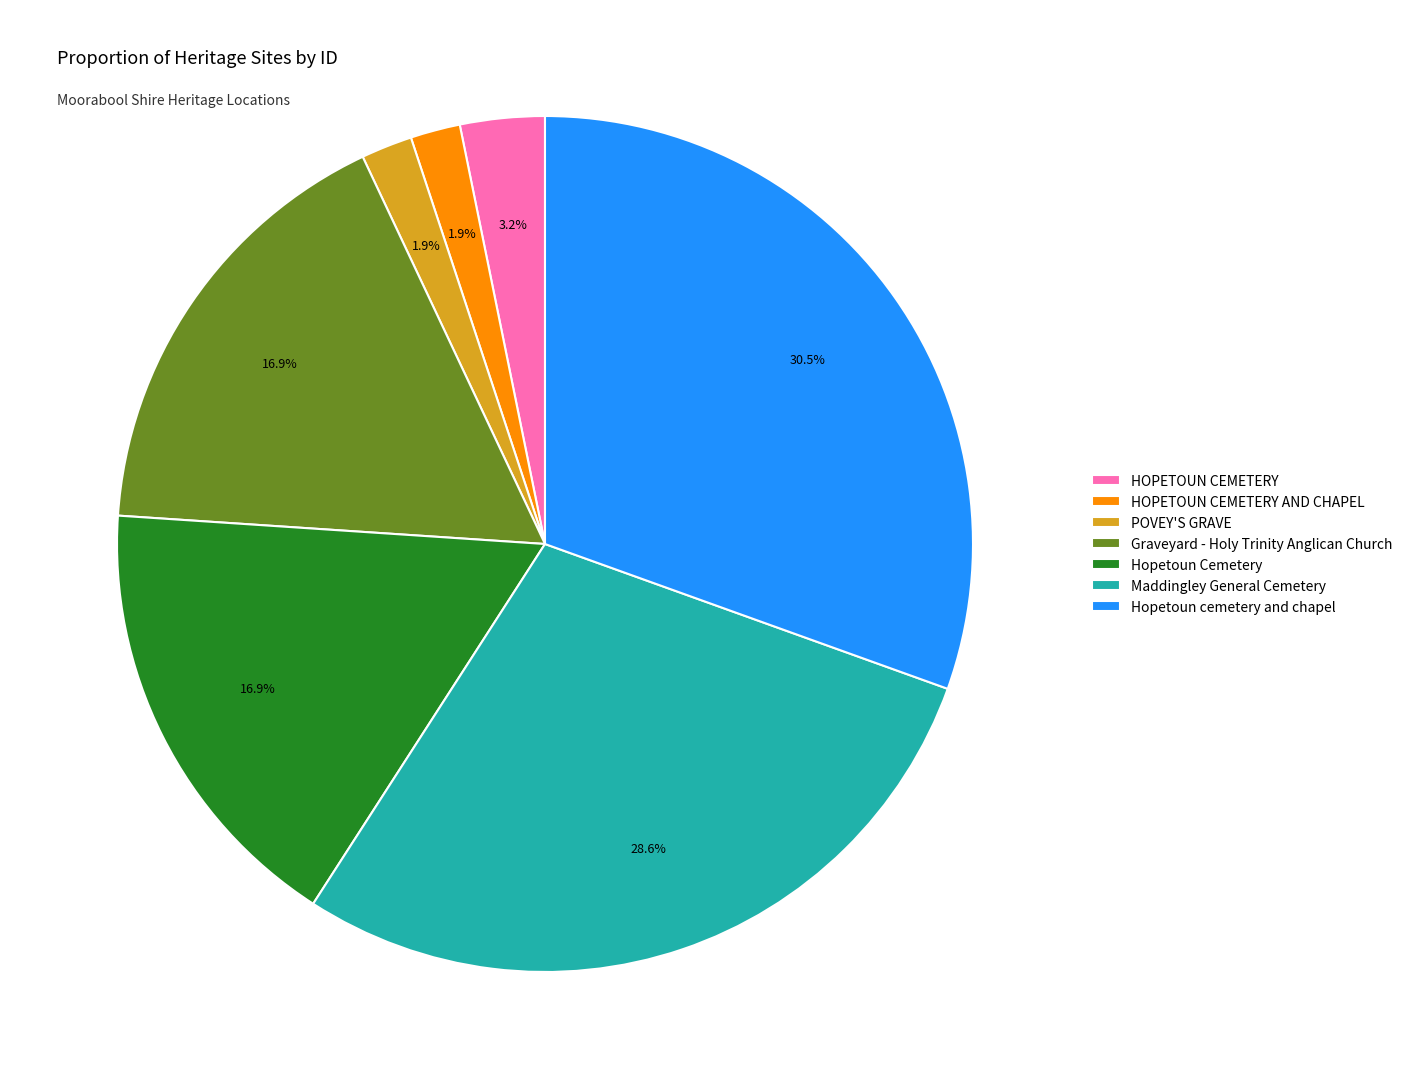

To the nearest percent, what is the average slice percentage?

14%